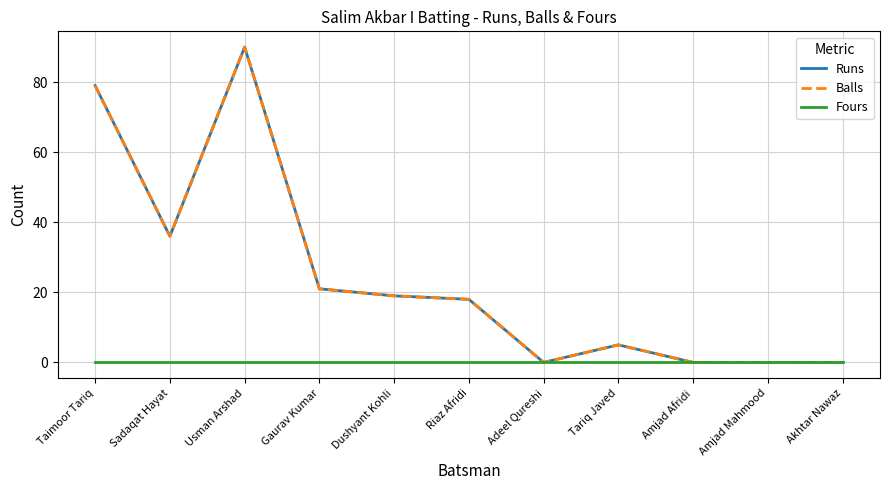

True or false: Fours and Balls cross at least once.

False